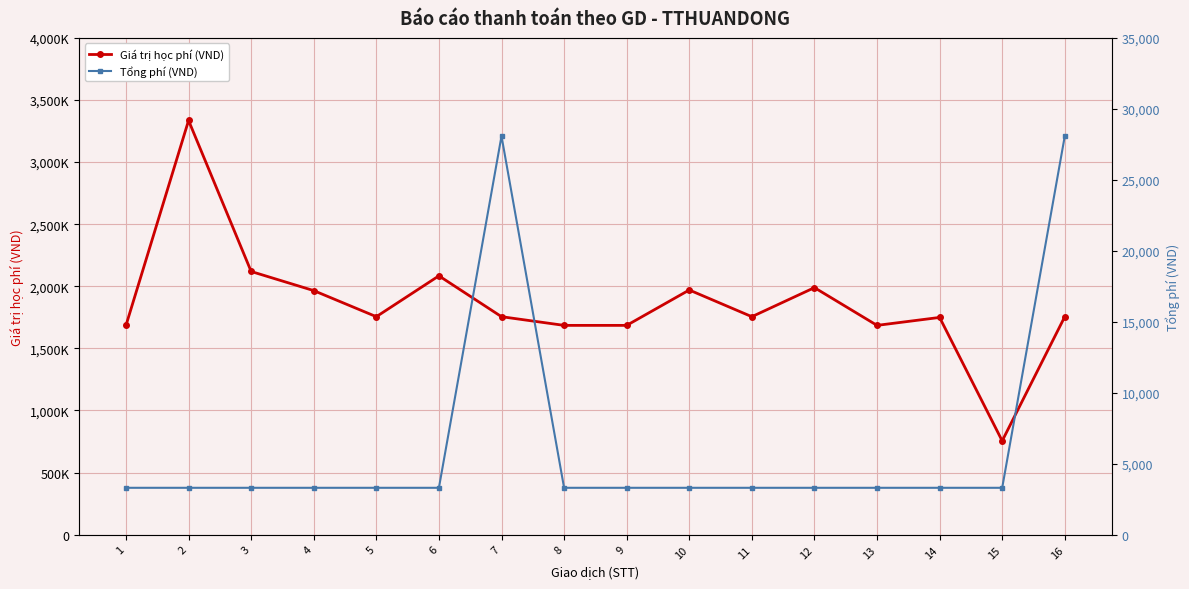

How many lines are shown in the chart?

2